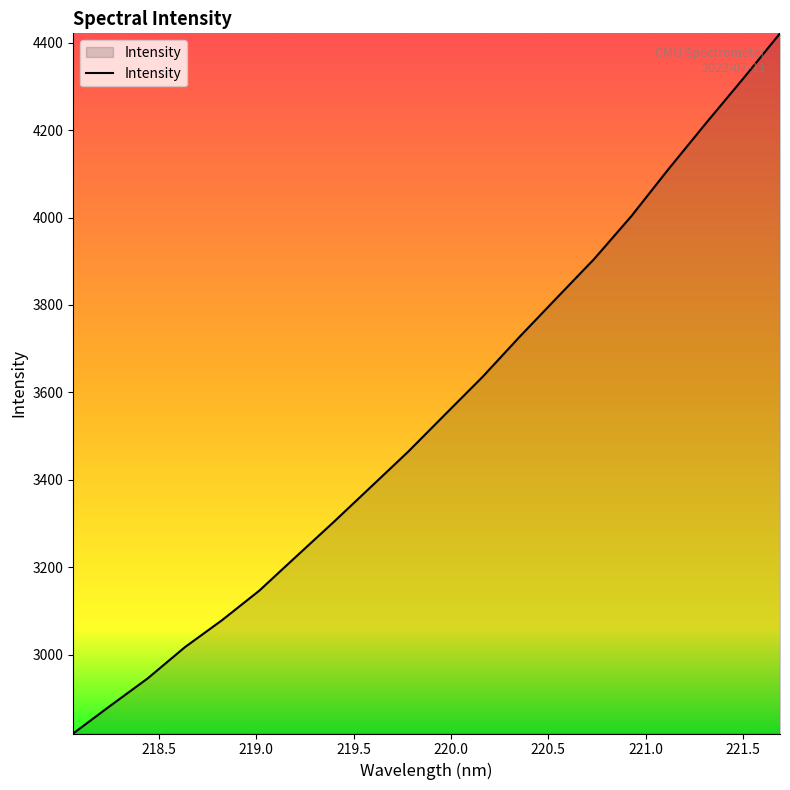

What is the smallest value displayed?

2819.8